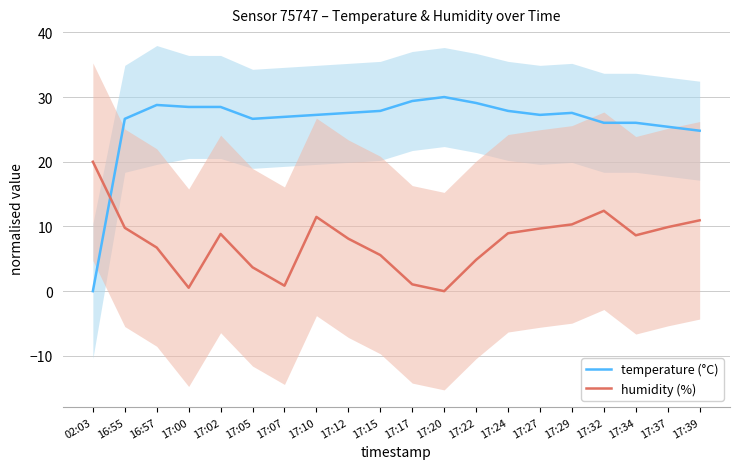

After their last crossing, which series has the higher values: temperature (°C) or humidity (%)?

temperature (°C)